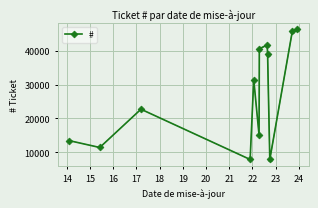

True or false: # has more than 2 points higher than both neighbors.

True